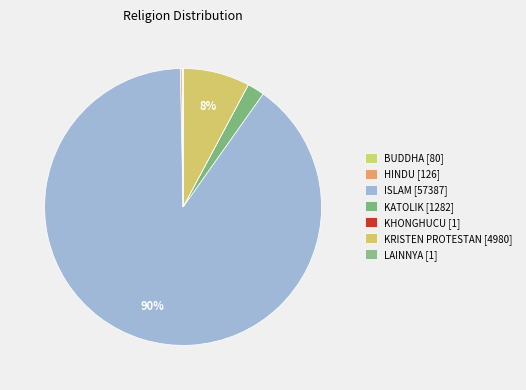

Which category has the smallest portion of the pie?

KHONGHUCU